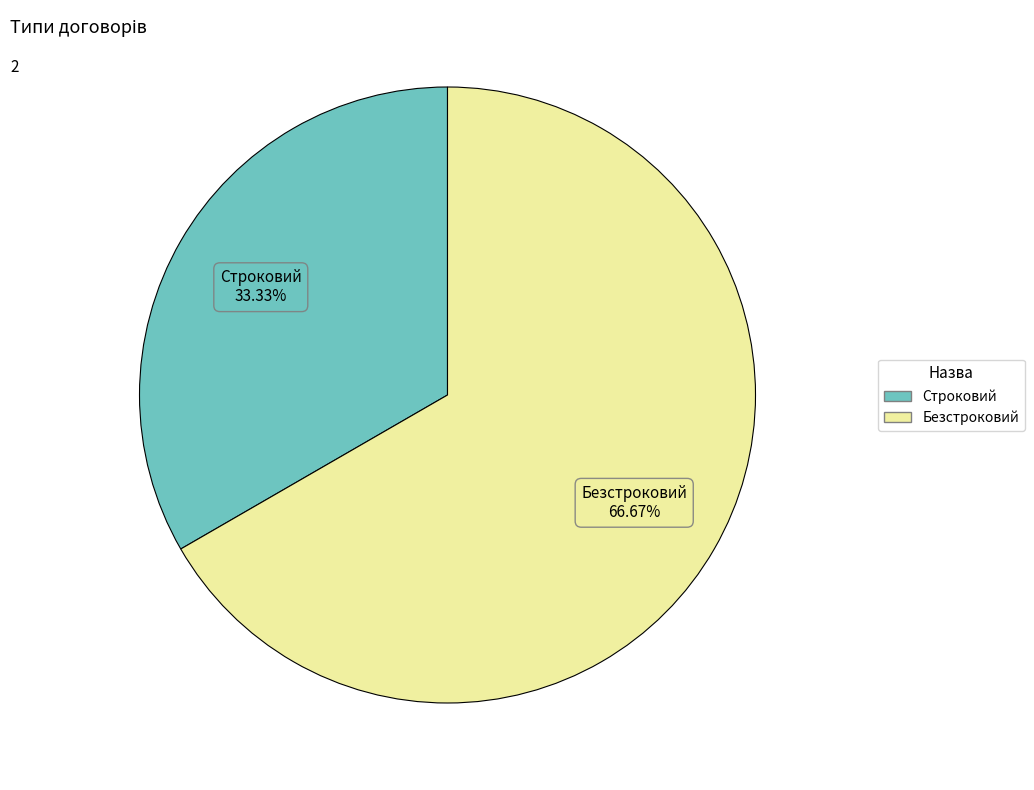

To the nearest percent, what is the average slice percentage?

50%